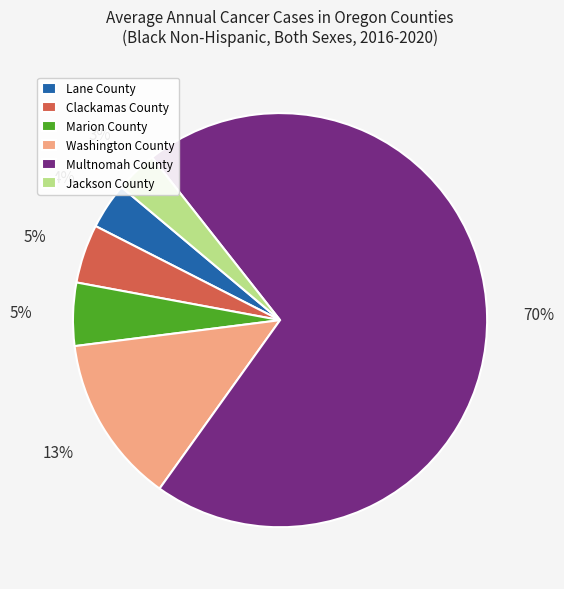

To the nearest percent, what is the difference between the Washington County and Multnomah County slice percentages?

57%